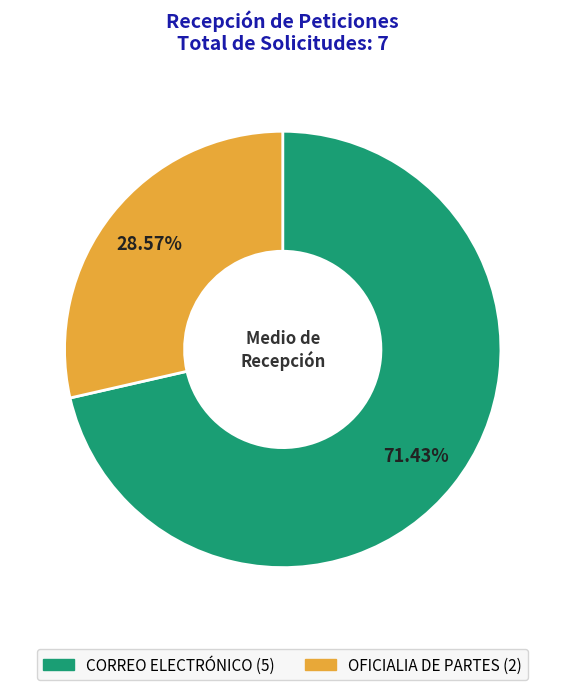

Combined, what portion of the pie is OFICIALIA DE PARTES and CORREO ELECTRÓNICO?

100.0%